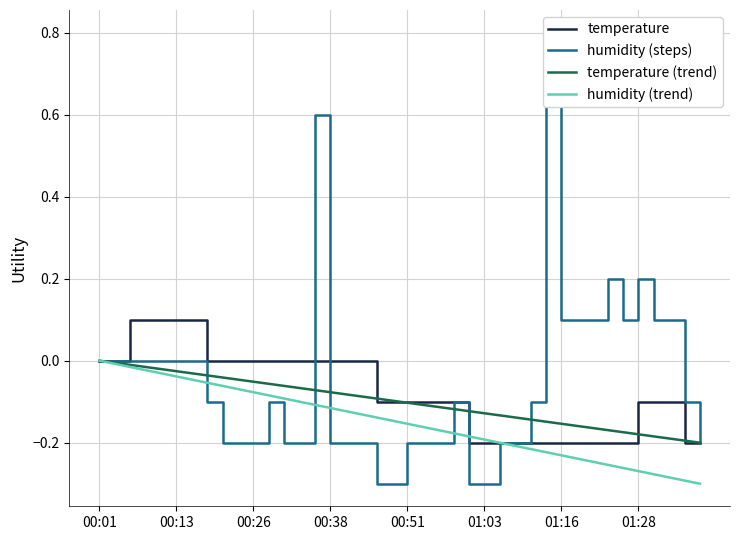

True or false: temperature has more than 1 points higher than both neighbors.

False